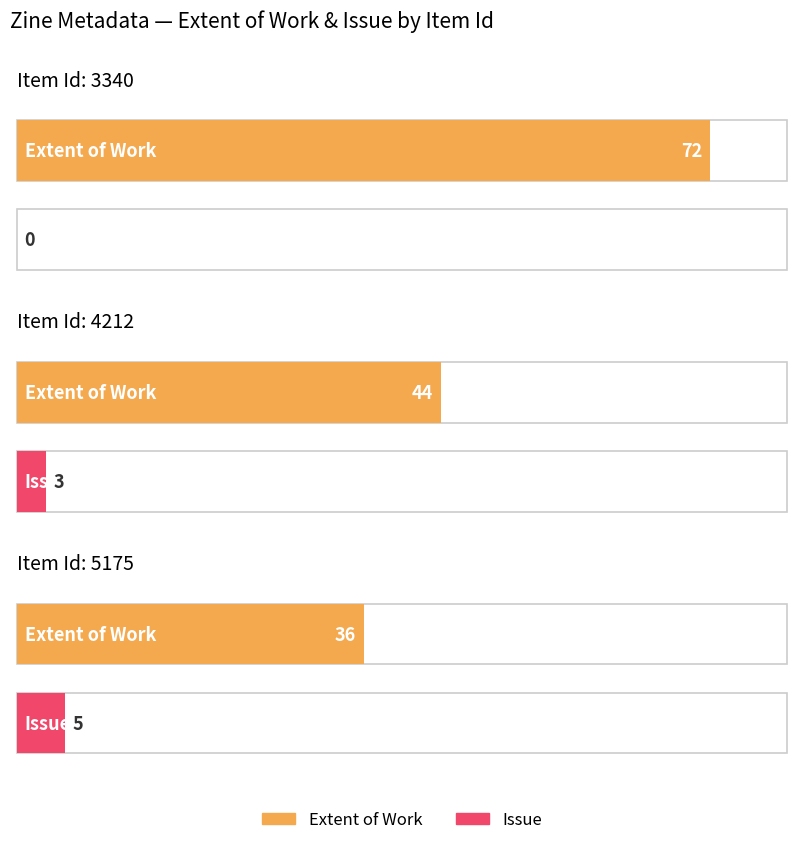

What is the difference between the Extent of Work values at 4212 and 5175?

8